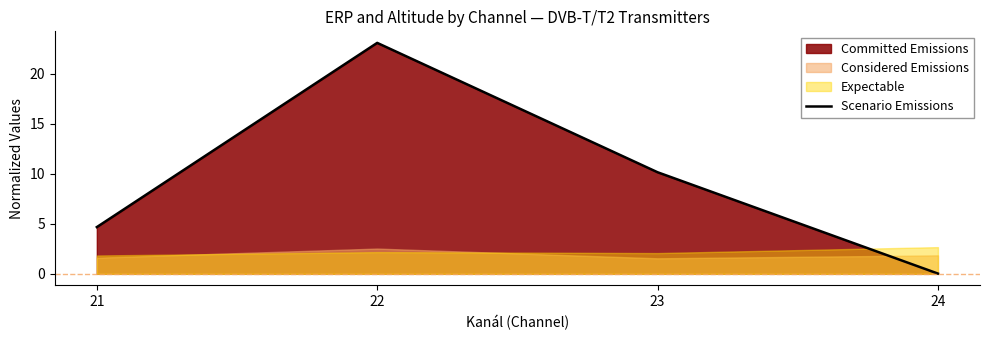

Reading right to left, extract all data points from this chart.

0.0	10.1	23.1	4.7